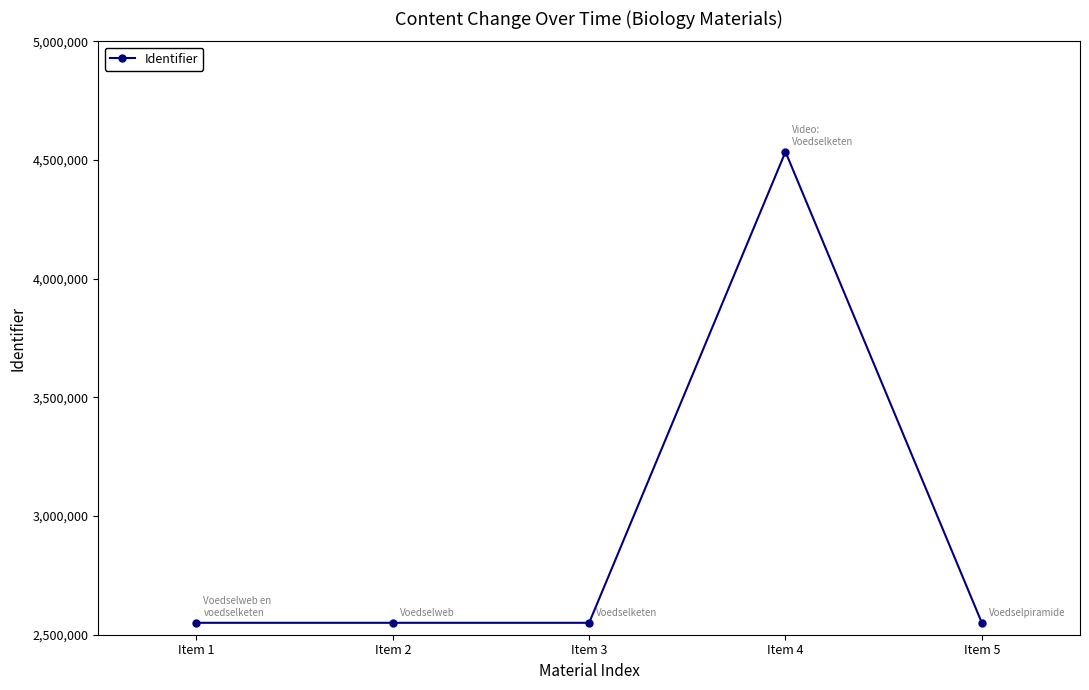

Does the chart display data point markers on the line(s)?

Yes